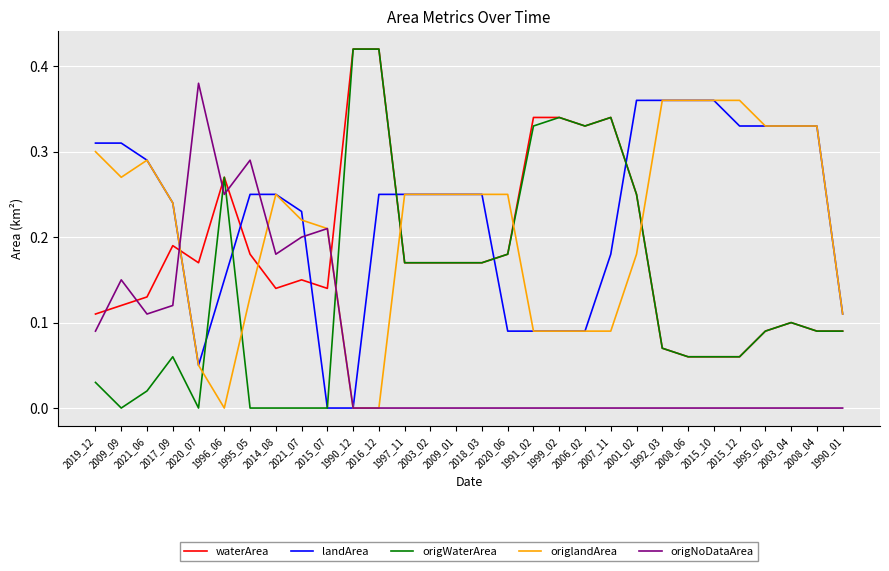

The value of origlandArea at 2021_07 is 0.1. True or false?

False